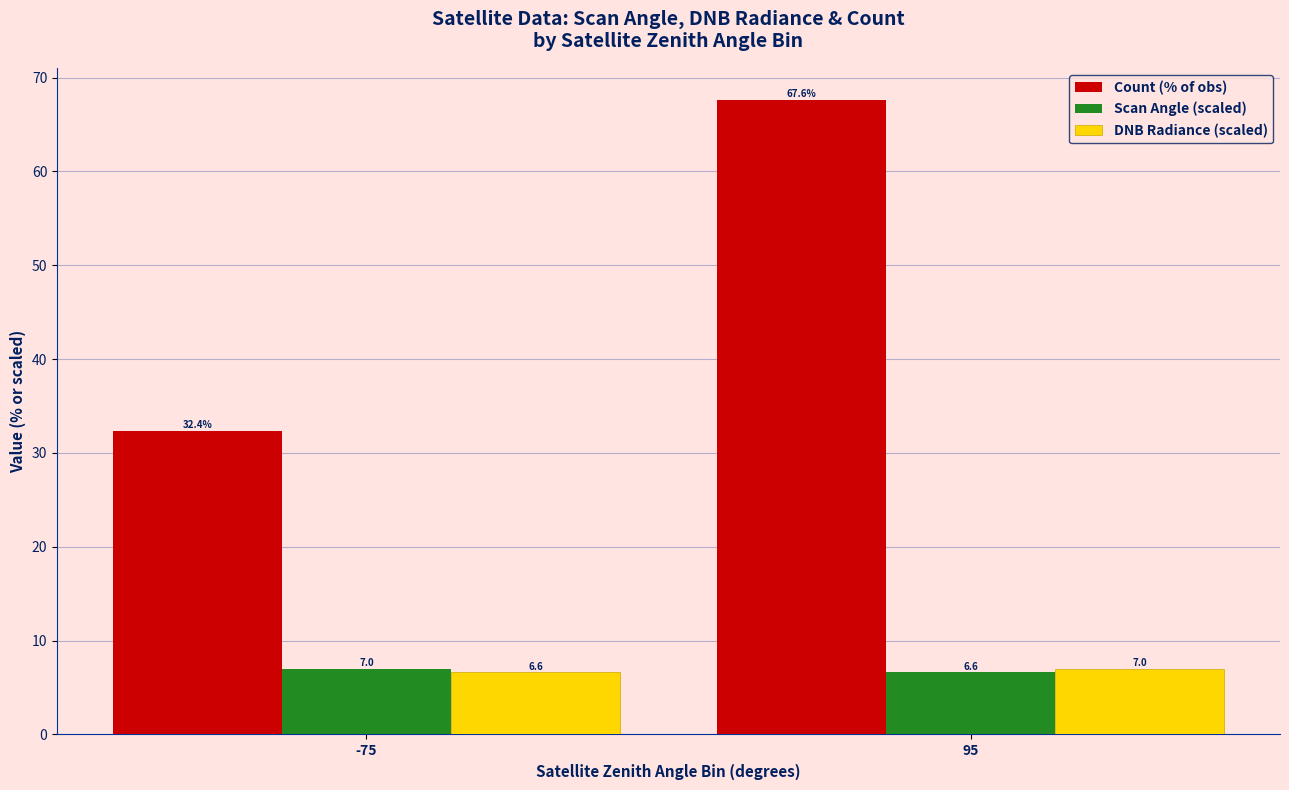

Reading left to right, transcribe all the data shown in this chart.

Count (% of obs): 32.4	67.6
Scan Angle (scaled): 7.0	6.6
DNB Radiance (scaled): 6.6	7.0